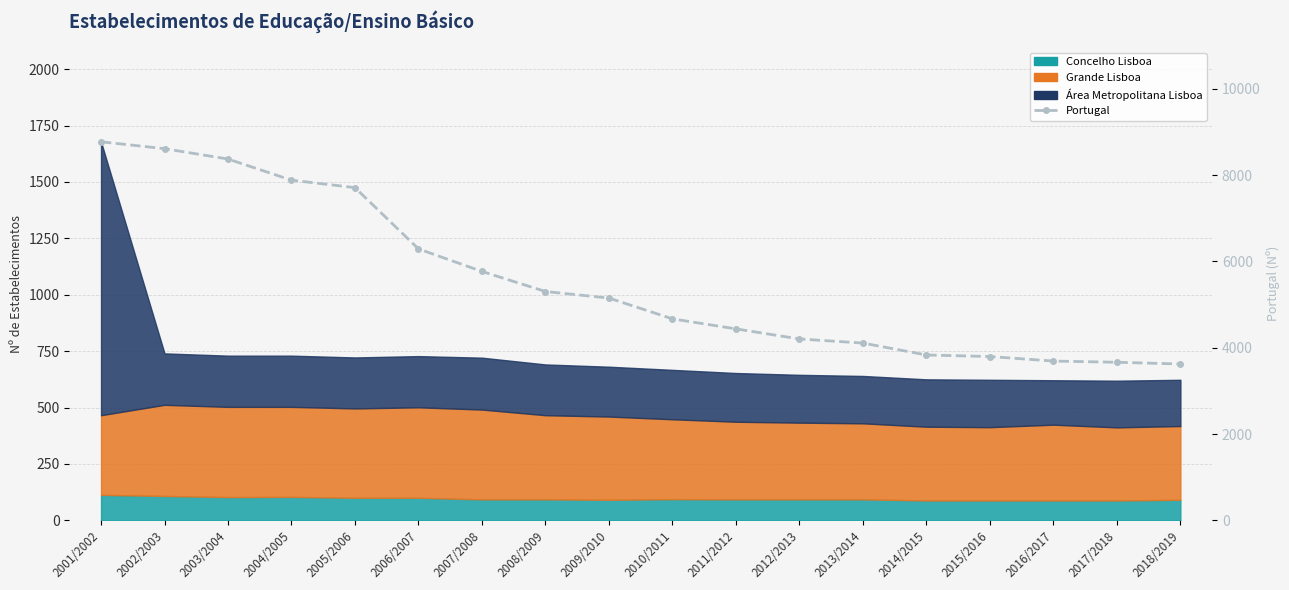

What is the label of the 15th point from the right?

2004/2005